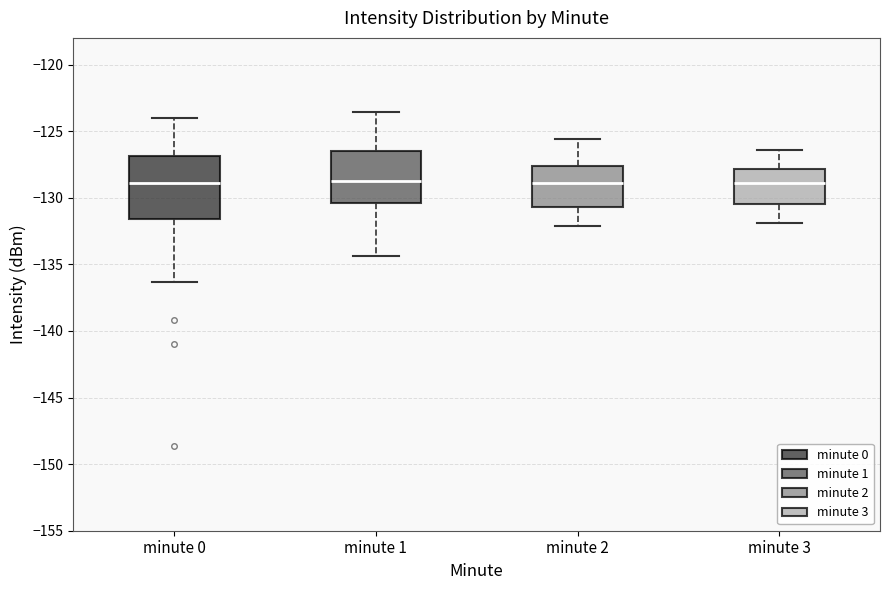

Where does the upper whisker of the box for minute 1 end on the y-axis? The values are not printed on the chart, so give them approximately, as read against the axis.

-123.5